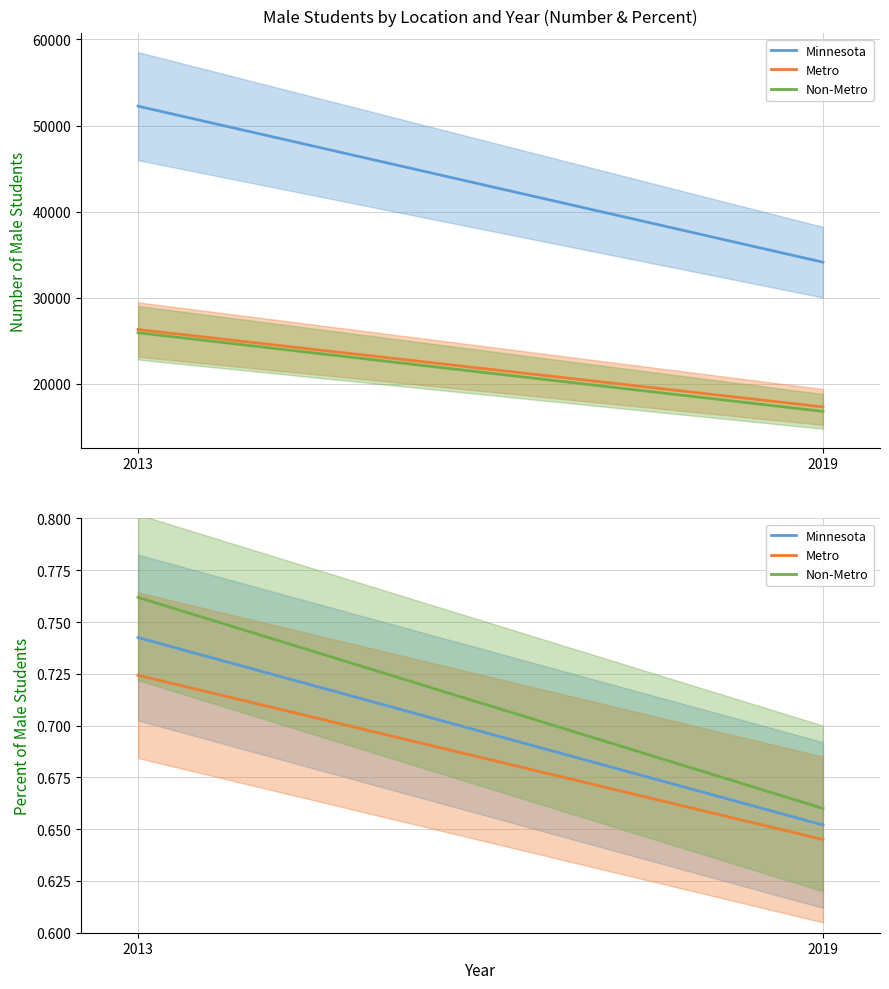

Rank the series at 2013 from lowest to highest value.

Metro, Minnesota, Non-Metro